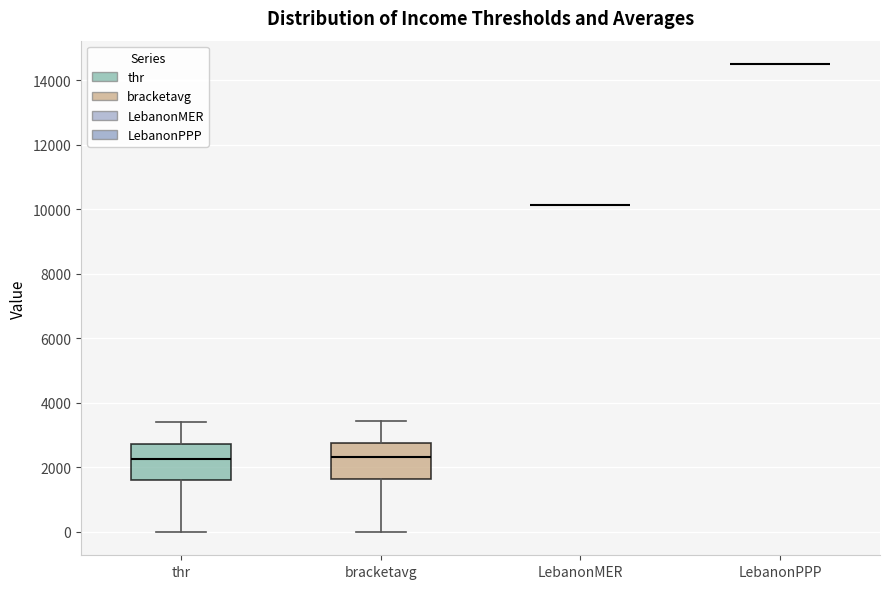

Reading left to right, read every box against the y-axis: the position of its median line, the range the box covers, and the ends of its whiskers. The values are not printed on the chart, so give them approximately, as read against the axis.

thr: median 2200, box 1600 to 2800, whiskers 0 to 3400
bracketavg: median 2400, box 1600 to 2800, whiskers 0 to 3400
LebanonMER: box collapsed to a line at 10200, whiskers 10200 to 10200
LebanonPPP: box collapsed to a line at 14400, whiskers 14400 to 14400